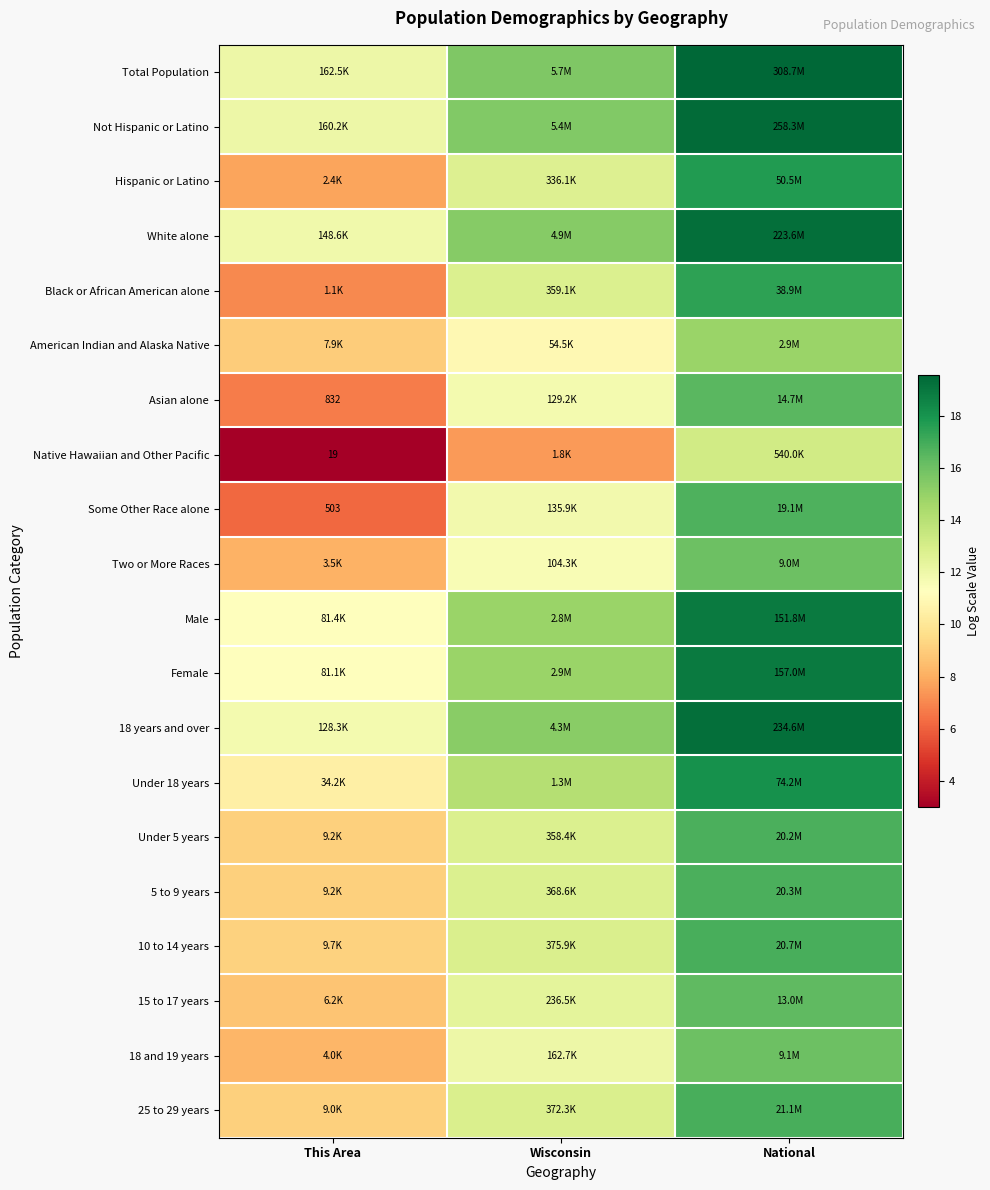

What is the spread (max minus min) of values at National?

6.3